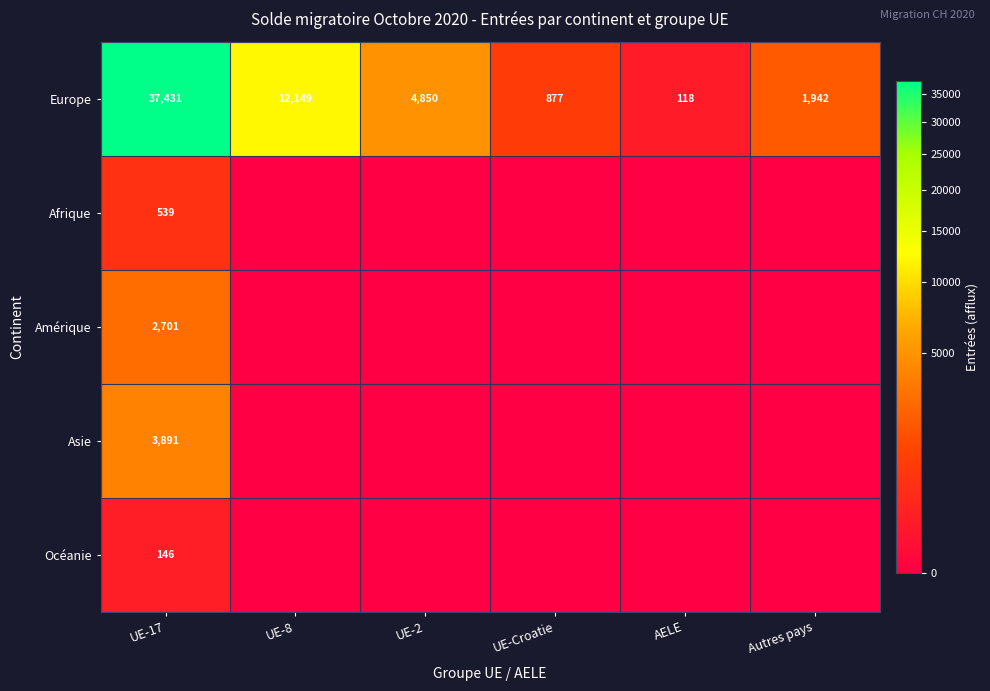

The value of Europe at UE-8 is 12149. True or false?

True